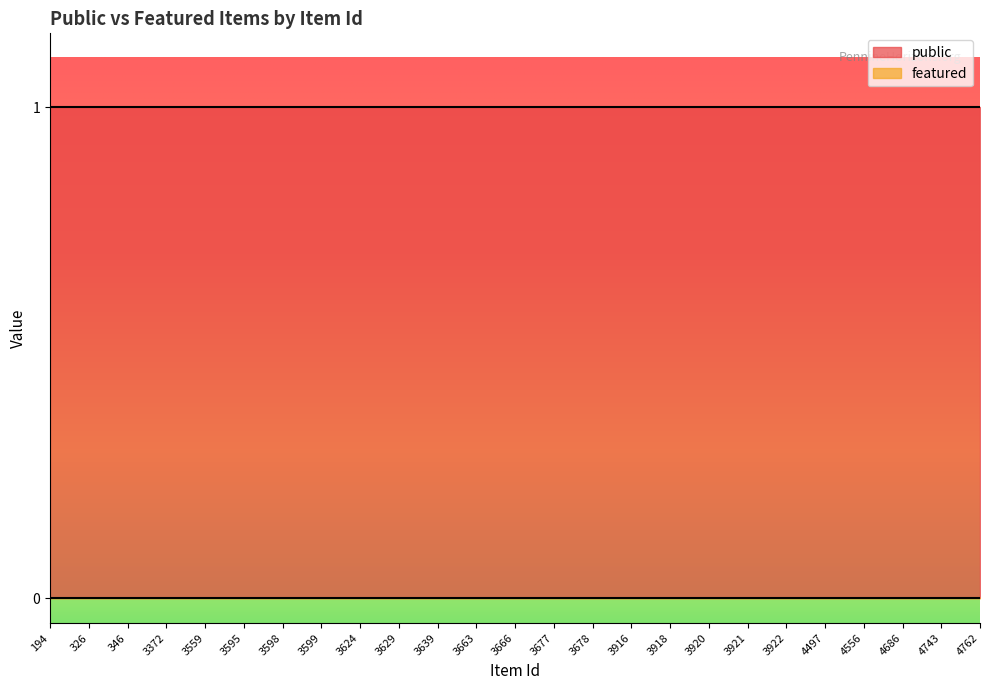

Reading left to right, what are all the values shown in this chart?

public: 194=1	326=1	346=1	3372=1	3559=1	3595=1	3598=1	3599=1	3624=1	3629=1	3639=1	3663=1	3666=1	3677=1	3678=1	3916=1	3918=1	3920=1	3921=1	3922=1	4497=1	4556=1	4686=1	4743=1	4762=1
featured: 194=0	326=0	346=0	3372=0	3559=0	3595=0	3598=0	3599=0	3624=0	3629=0	3639=0	3663=0	3666=0	3677=0	3678=0	3916=0	3918=0	3920=0	3921=0	3922=0	4497=0	4556=0	4686=0	4743=0	4762=0